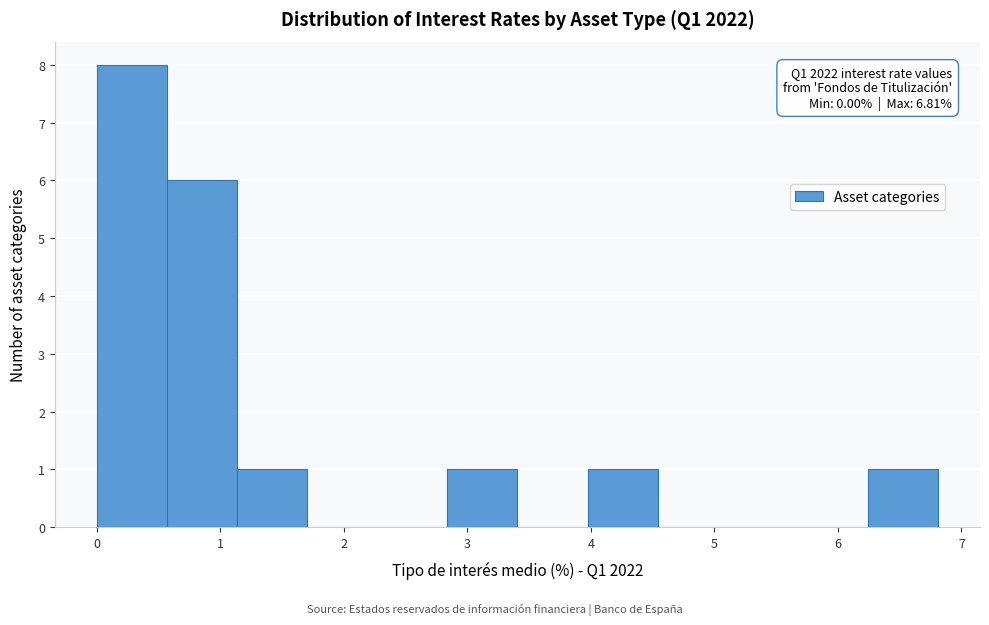

Over which range of the x-axis is the bar tallest?

0.0 to 0.6